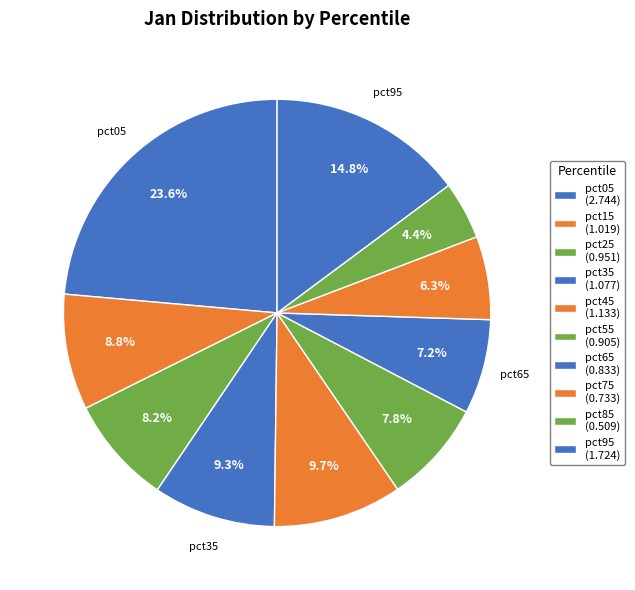

Is there any slice that represents more than half of the pie?

No